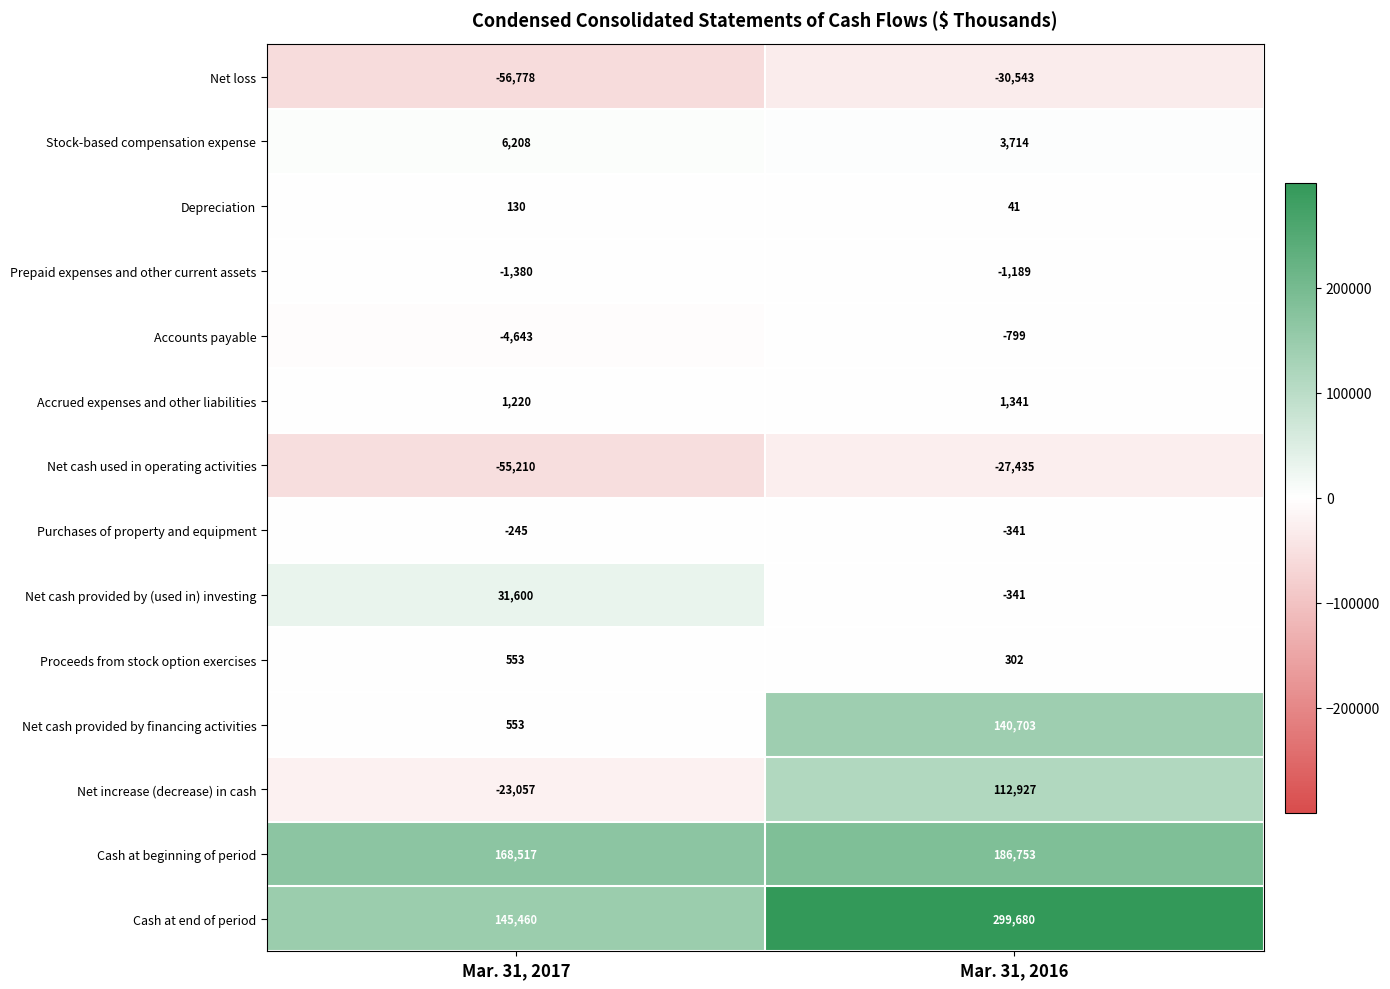

What is the sum of the Net cash provided by (used in) investing values at Mar. 31, 2016 and Mar. 31, 2017?

31259